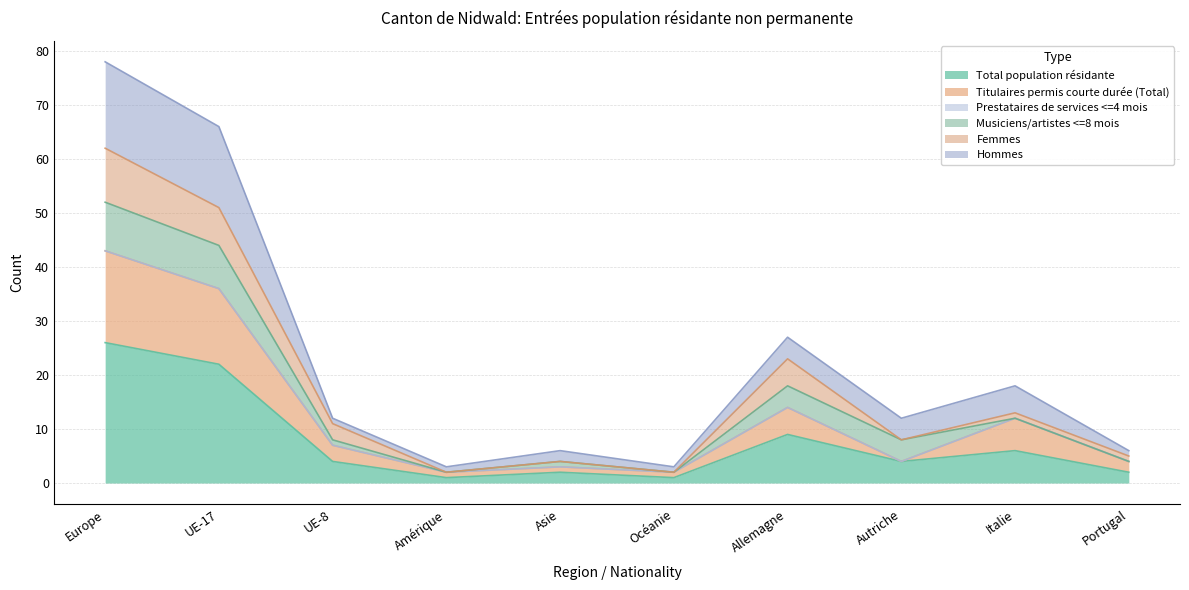

True or false: Total population résidante and Hommes cross at least once.

False